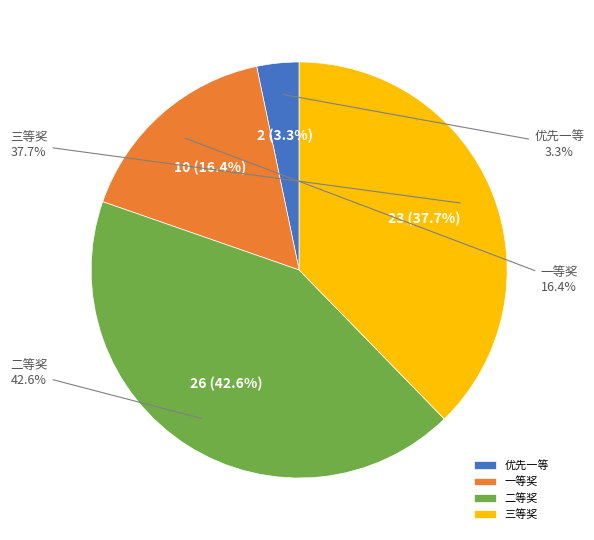

To the nearest percent, what is the difference between the 优先一等/优先国奖 and 一等奖 slice percentages?

13%